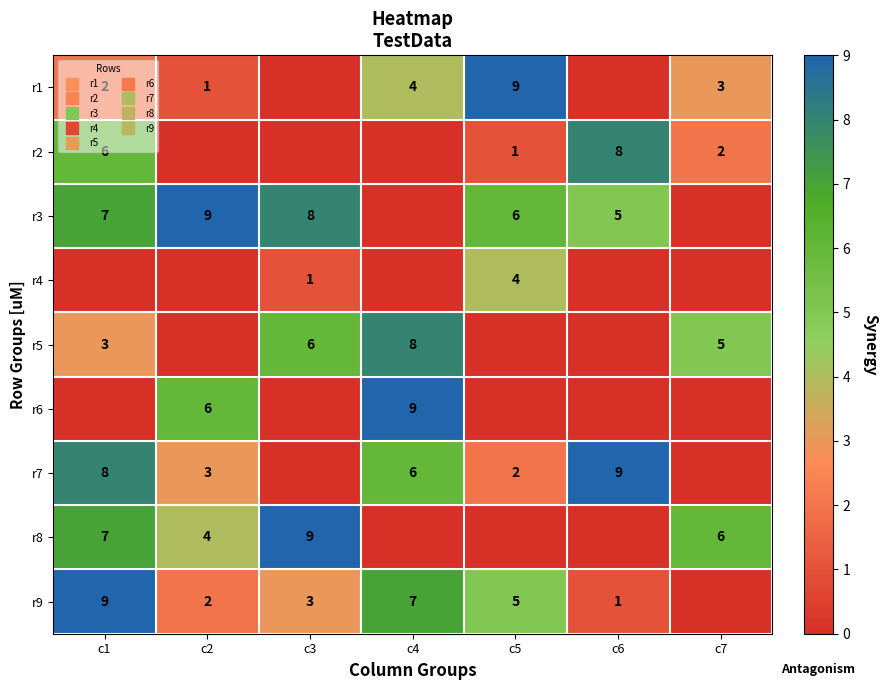

At which label does r8 reach its peak?

c3